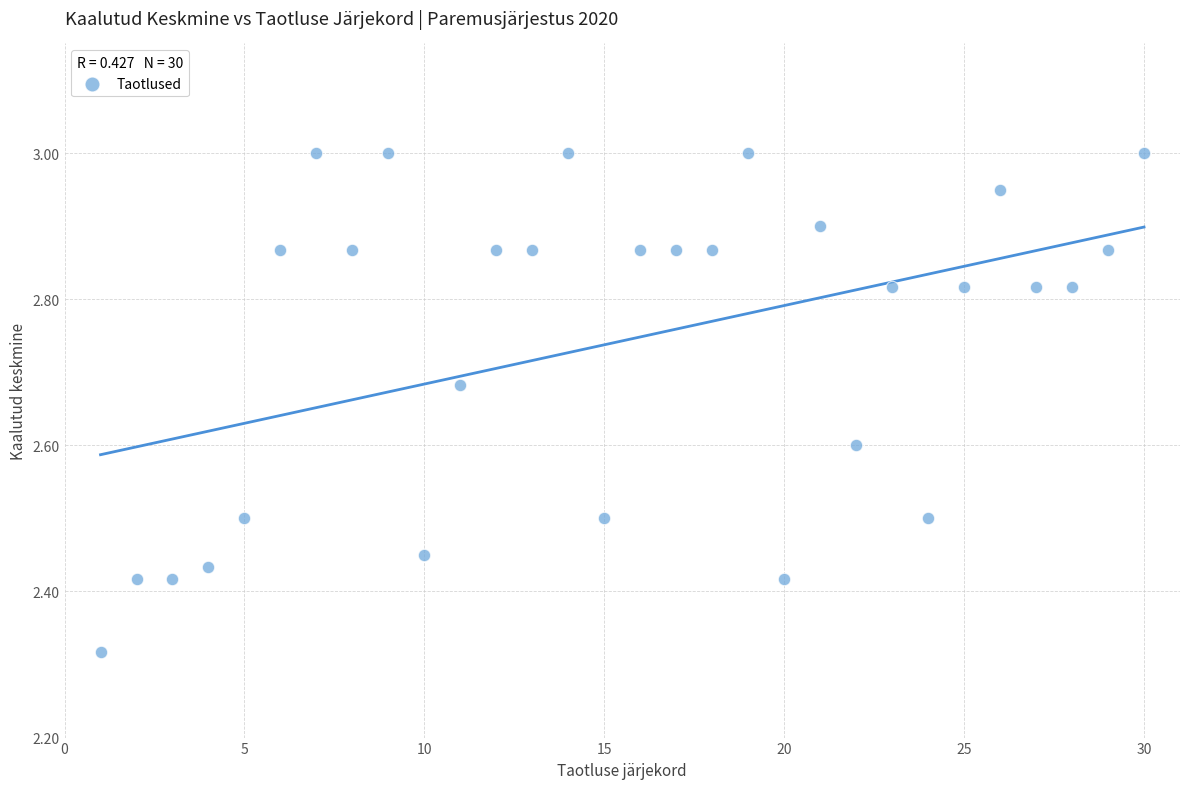

What is the range of X values (max minus min)?

29.0